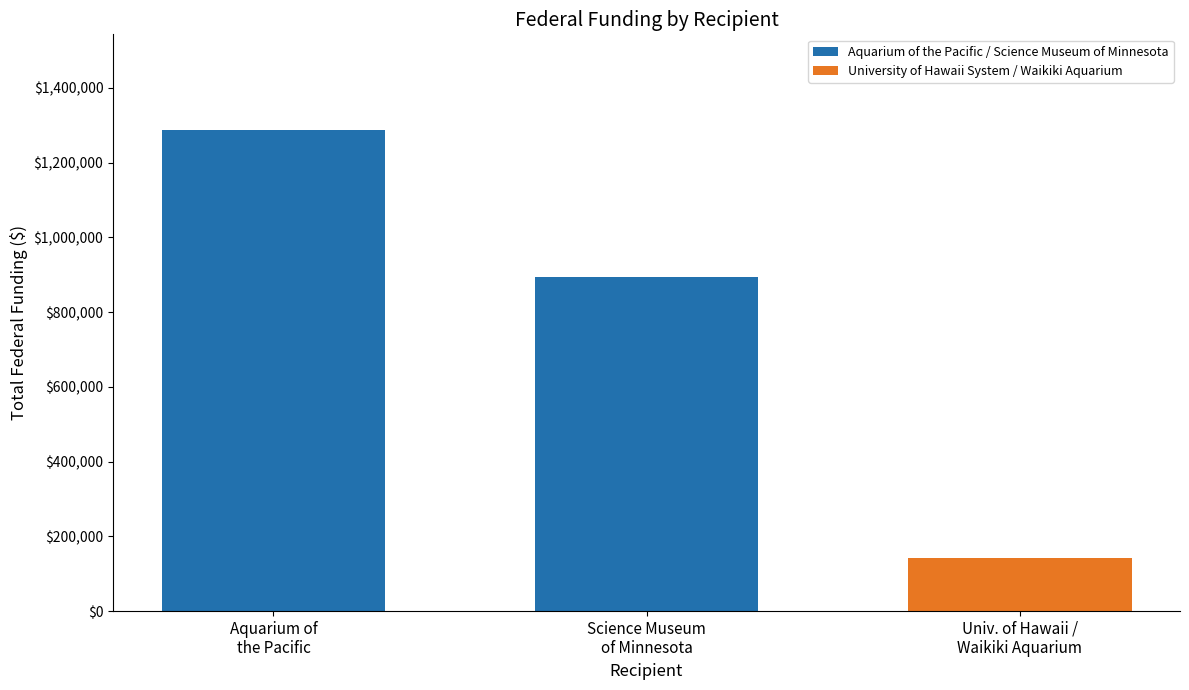

Is it true that the value at Aquarium of
the Pacific is 1286367?

True